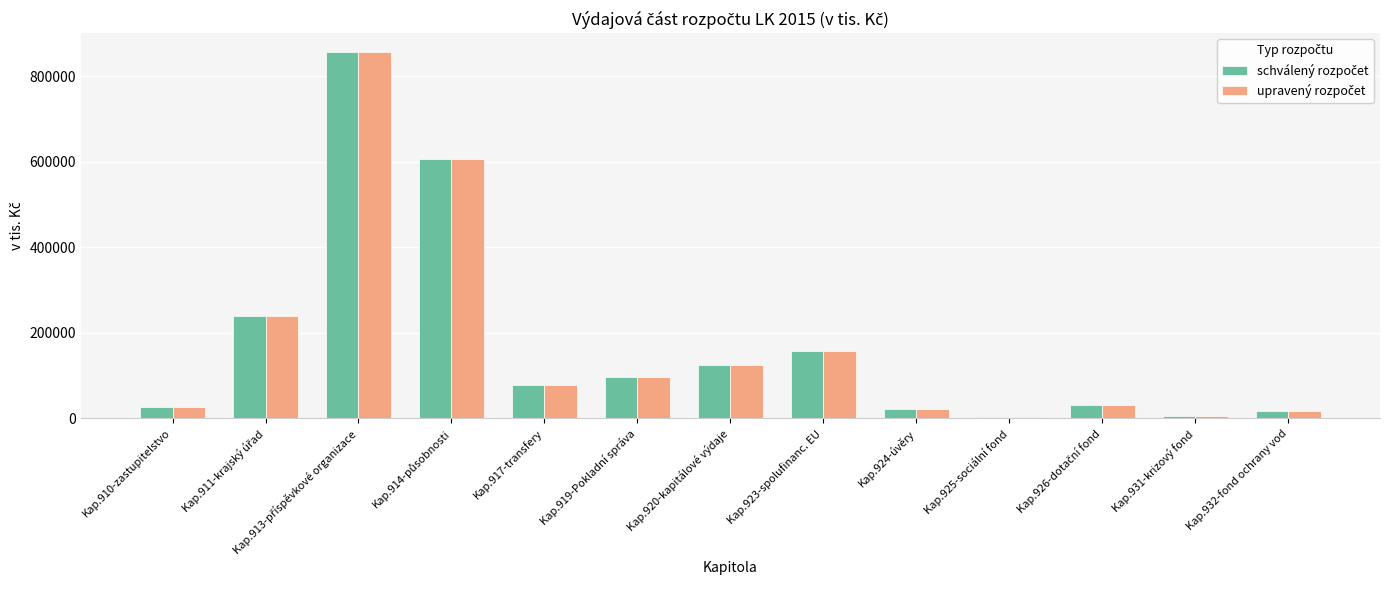

What is the difference between the maximum and minimum values in the upravený rozpočet series?

854174.5